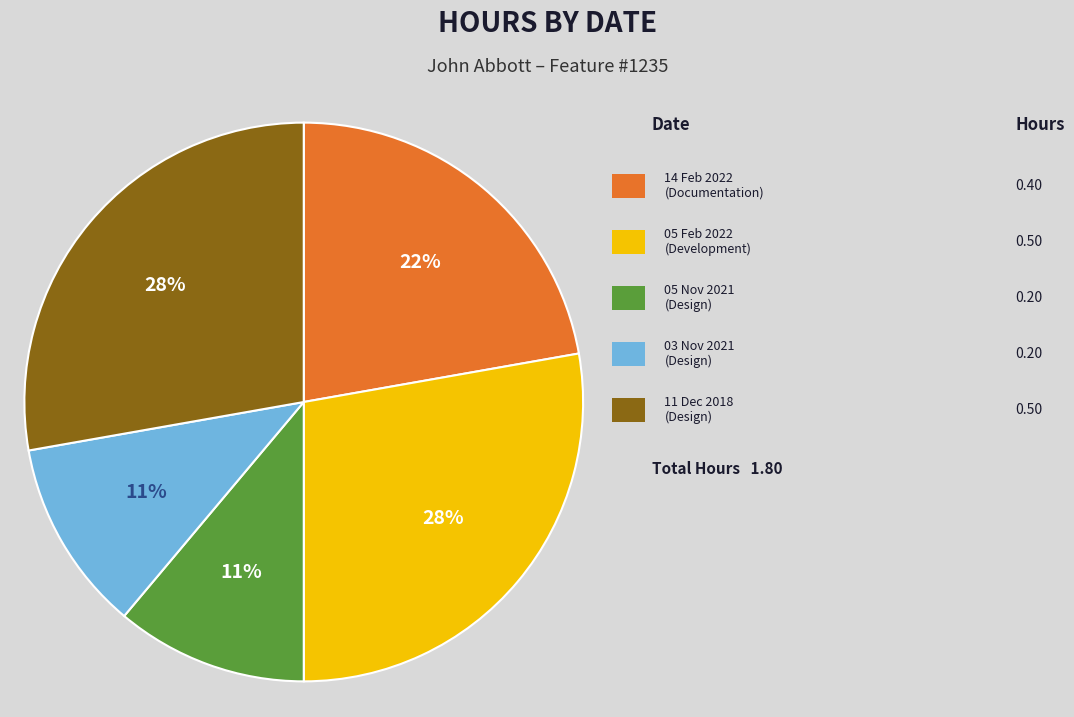

To the nearest percent, what is the difference between the largest and smallest slice percentages?

17%